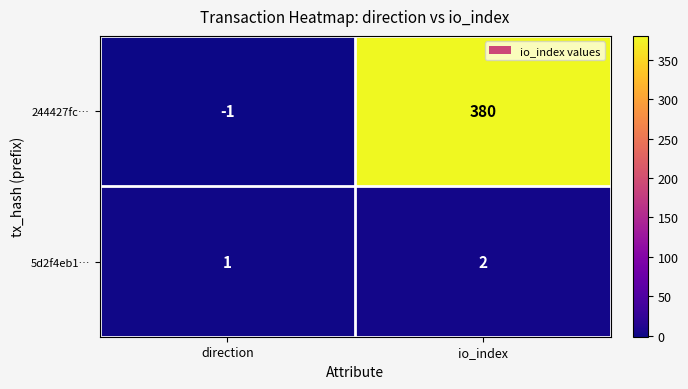

What is the sum of the 244427fc… values at io_index and direction?

379